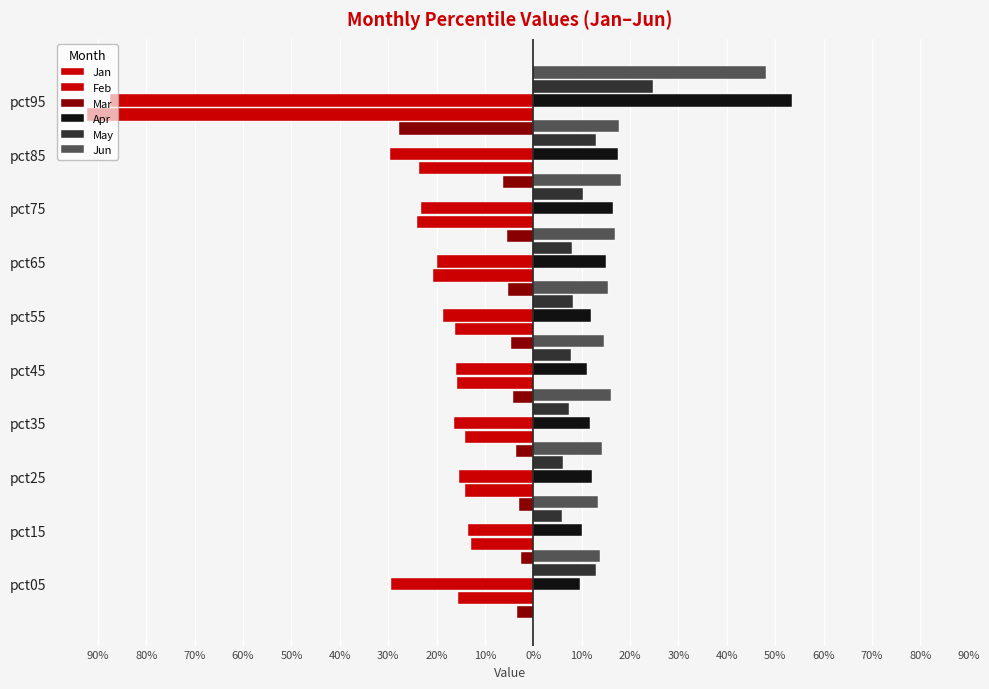

What is the average value of the Feb series?

-0.2